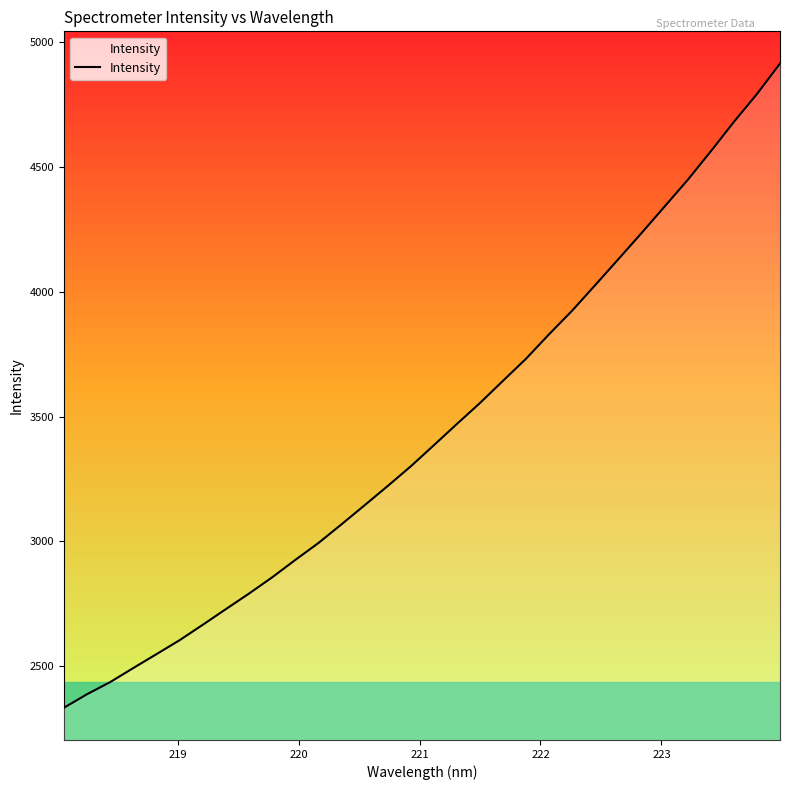

How many values are below 3384?

16